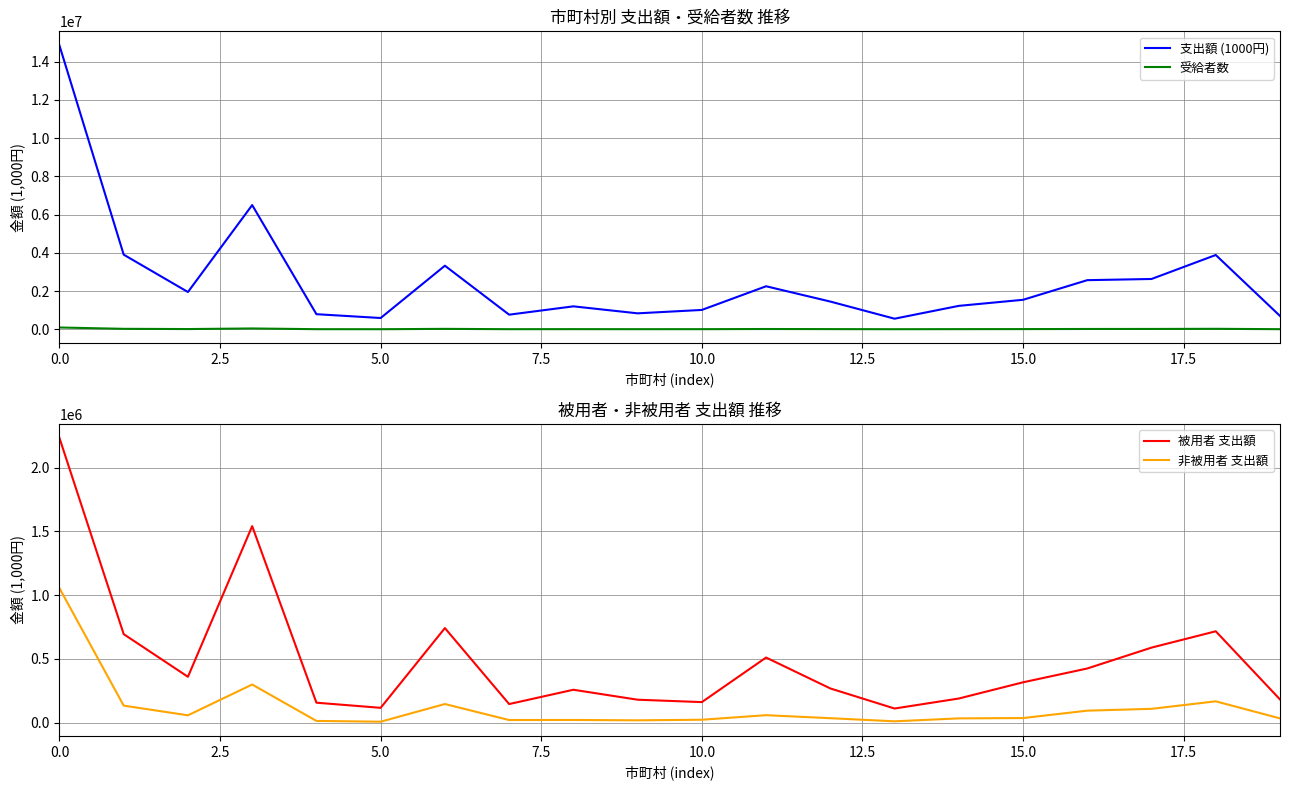

How many values in the 受給者数 series exceed 8975?

9